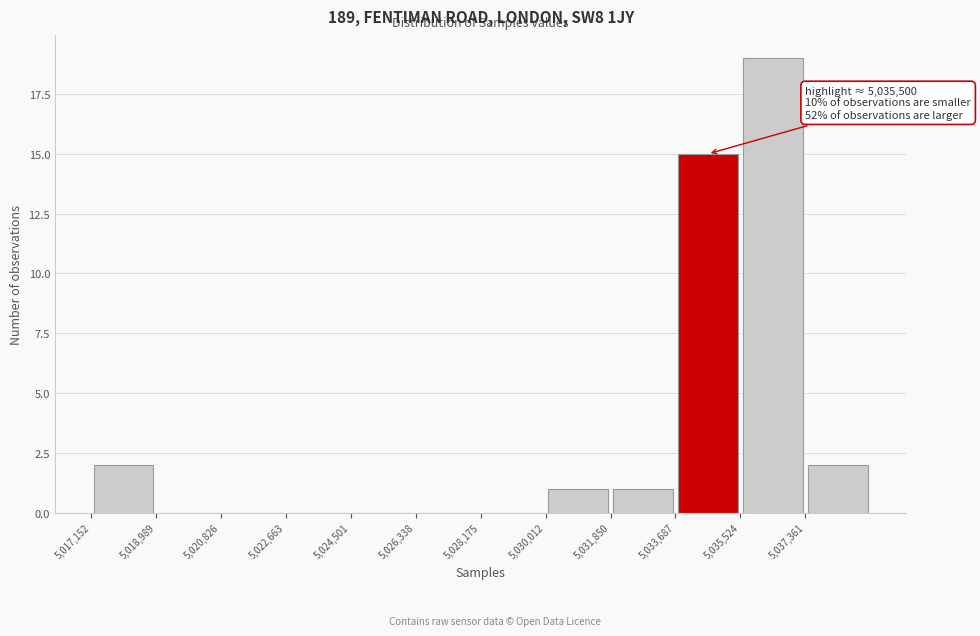

Which range on the x-axis has the tallest bar?

5035600 to 5037400